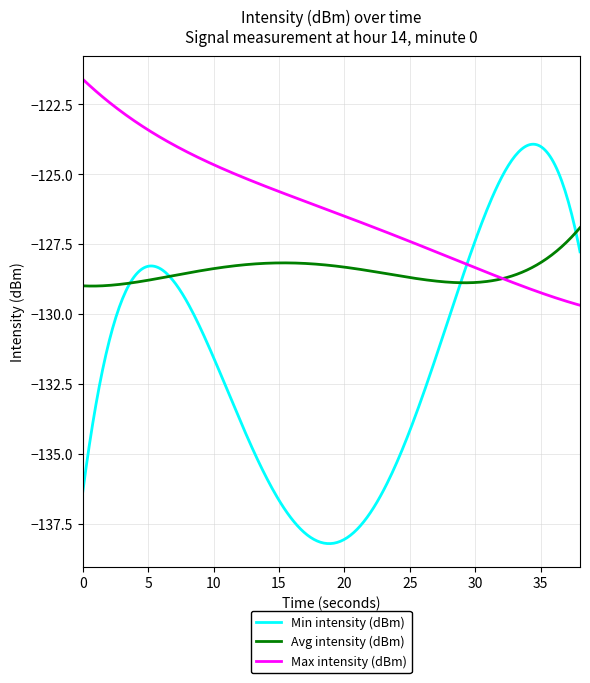

What is the maximum value shown in the chart?

-121.6